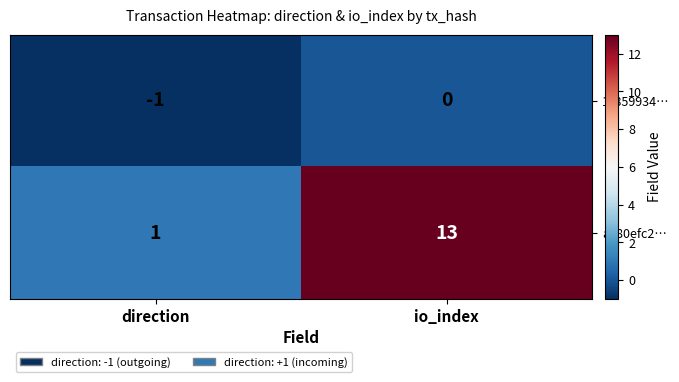

How many distinct data groups are displayed?

2